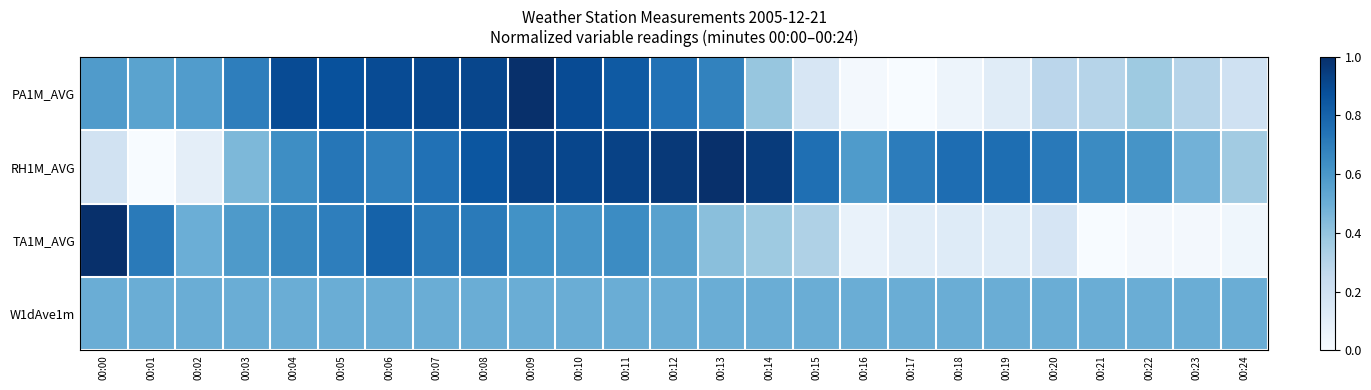

Reading left to right, extract all data points from this chart.

PA1M_AVG: 00:00=0.6	00:01=0.5	00:02=0.6	00:03=0.7	00:04=0.9	00:05=0.9	00:06=0.9	00:07=0.9	00:08=0.9	00:09=1.0	00:10=0.9	00:11=0.8	00:12=0.7	00:13=0.7	00:14=0.4	00:15=0.2	00:16=0.0	00:17=0.0	00:18=0.0	00:19=0.1	00:20=0.3	00:21=0.3	00:22=0.4	00:23=0.3	00:24=0.2
RH1M_AVG: 00:00=0.2	00:01=0.0	00:02=0.1	00:03=0.5	00:04=0.6	00:05=0.7	00:06=0.7	00:07=0.7	00:08=0.9	00:09=0.9	00:10=0.9	00:11=0.9	00:12=1.0	00:13=1.0	00:14=1.0	00:15=0.8	00:16=0.6	00:17=0.7	00:18=0.8	00:19=0.8	00:20=0.7	00:21=0.7	00:22=0.6	00:23=0.5	00:24=0.4
TA1M_AVG: 00:00=1.0	00:01=0.7	00:02=0.5	00:03=0.6	00:04=0.7	00:05=0.7	00:06=0.8	00:07=0.7	00:08=0.7	00:09=0.6	00:10=0.6	00:11=0.6	00:12=0.6	00:13=0.4	00:14=0.4	00:15=0.3	00:16=0.1	00:17=0.1	00:18=0.1	00:19=0.1	00:20=0.2	00:21=0.0	00:22=0.0	00:23=0.0	00:24=0.0
W1dAve1m: 00:00=0.5	00:01=0.5	00:02=0.5	00:03=0.5	00:04=0.5	00:05=0.5	00:06=0.5	00:07=0.5	00:08=0.5	00:09=0.5	00:10=0.5	00:11=0.5	00:12=0.5	00:13=0.5	00:14=0.5	00:15=0.5	00:16=0.5	00:17=0.5	00:18=0.5	00:19=0.5	00:20=0.5	00:21=0.5	00:22=0.5	00:23=0.5	00:24=0.5